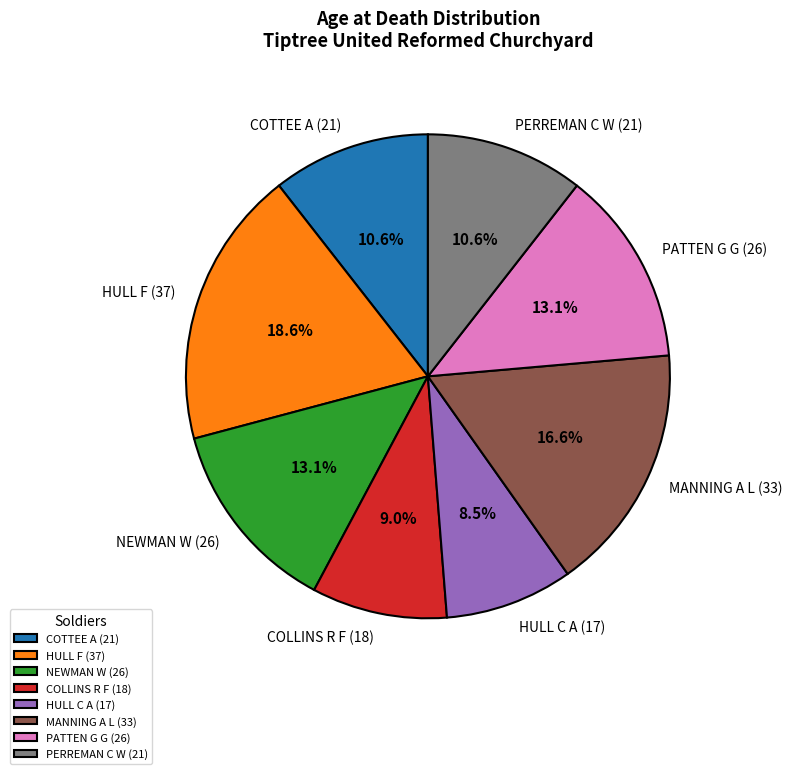

To the nearest percent, what is the combined percentage of PERREMAN C W (21) and MANNING A L (33)?

27%